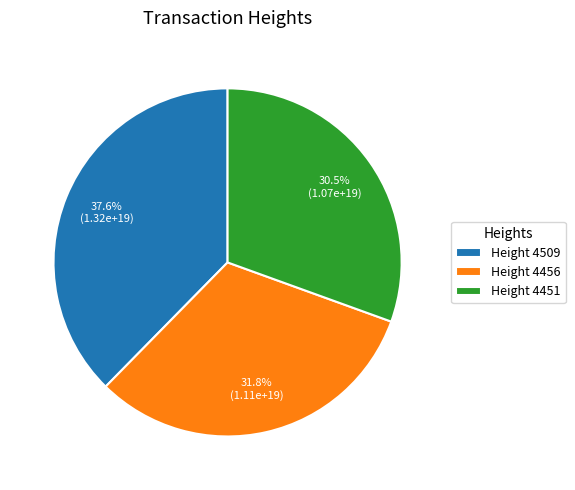

Is there any slice that represents more than half of the pie?

No